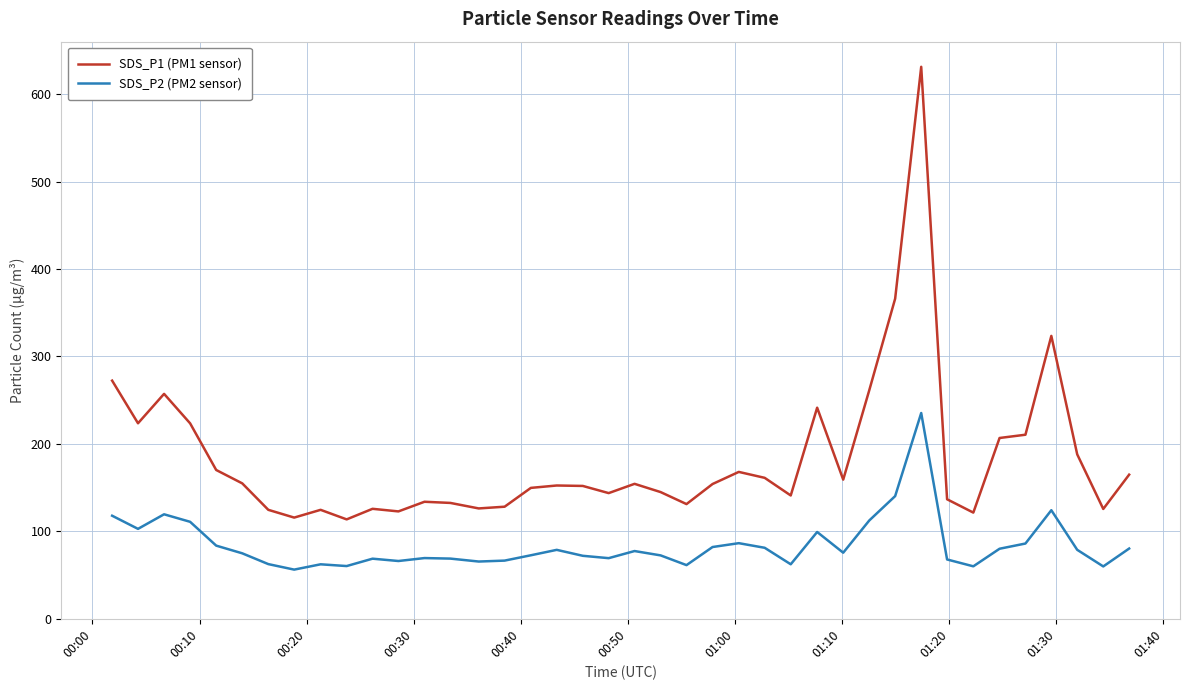

At how many categories does at least one series exceed 621?

1